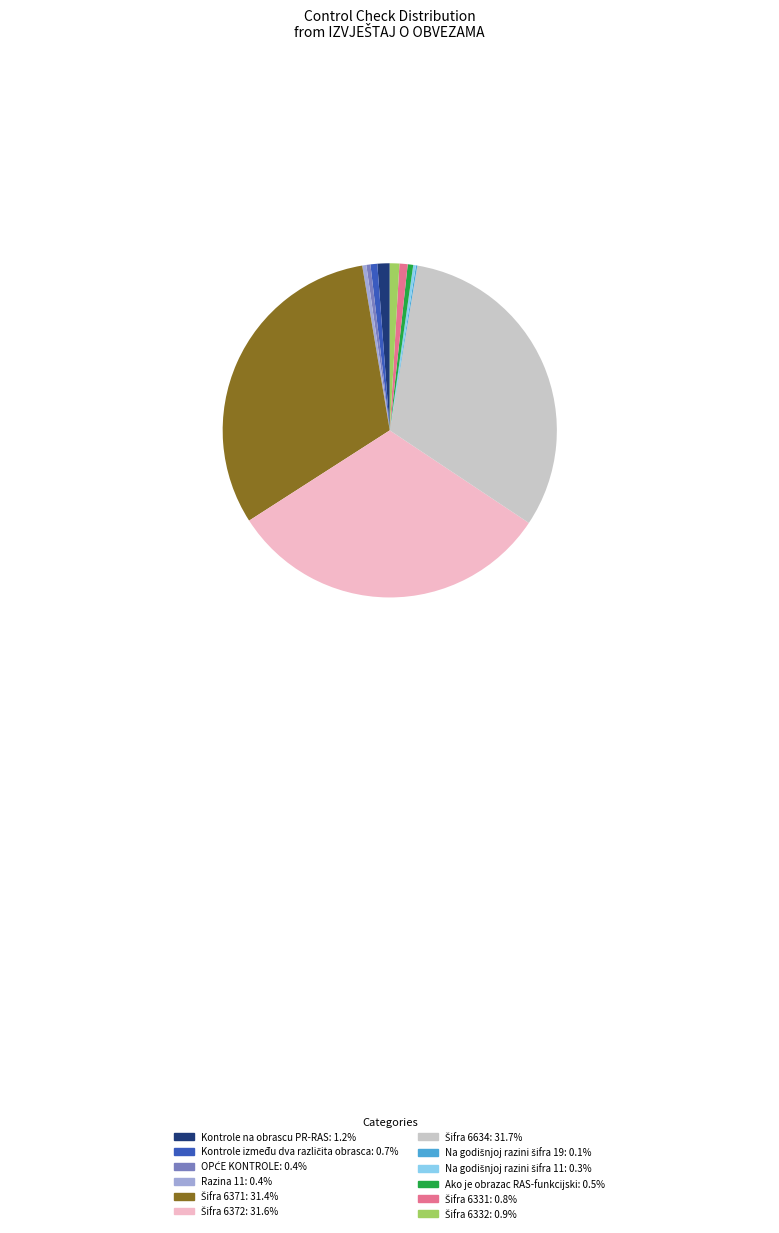

Is Razina 11 the majority of the pie?

No